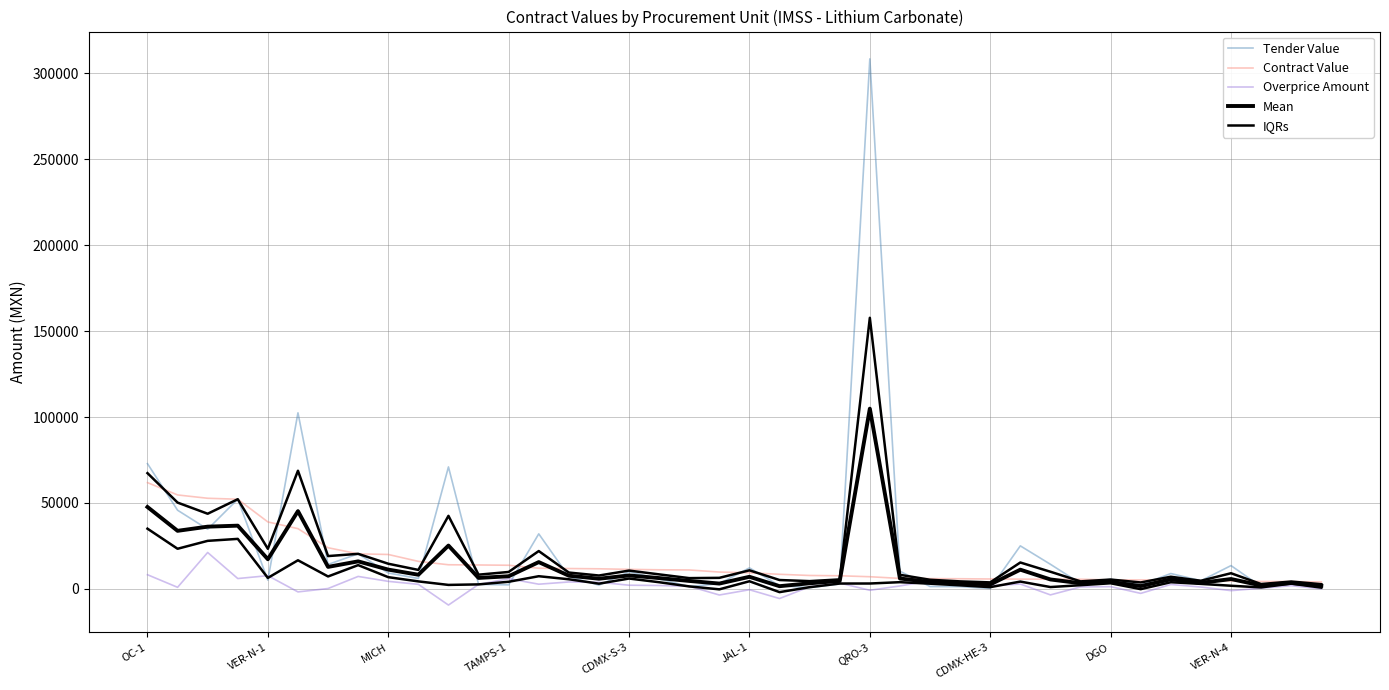

What is the sum of all Mean values?

541275.4